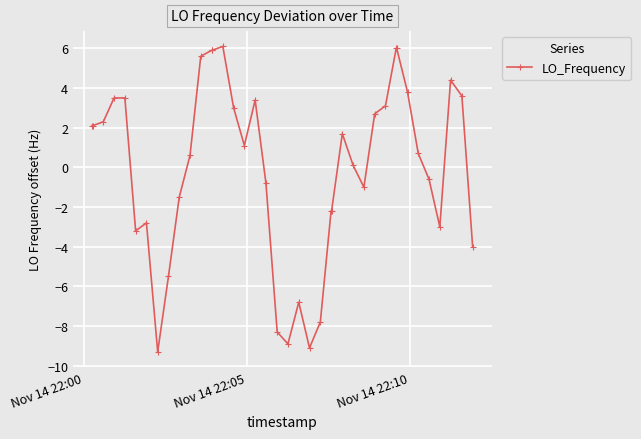

What is the difference between the maximum and minimum values?

15.4